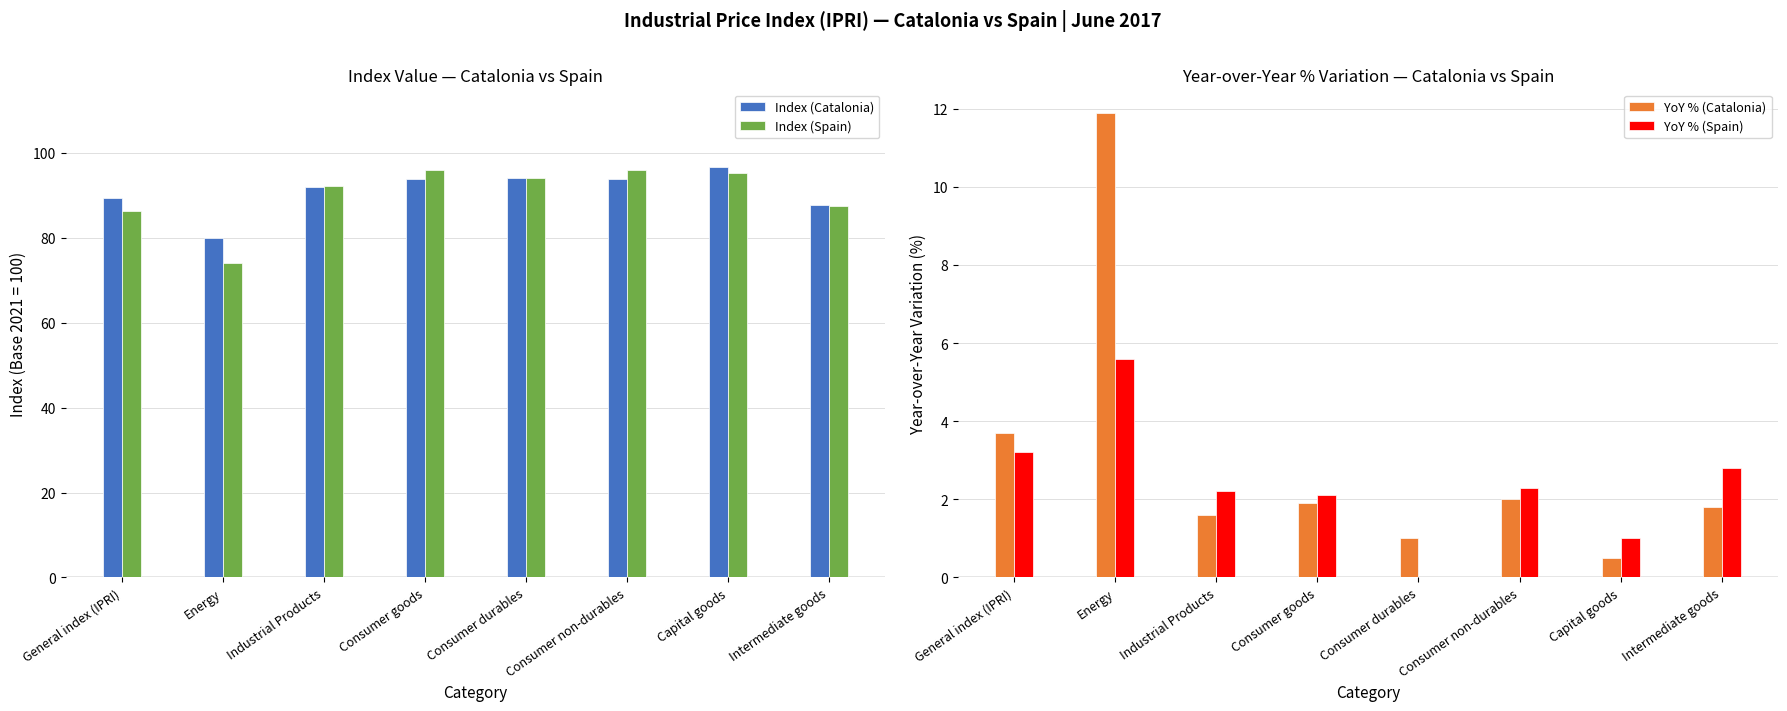

Reading right to left, what are all the values shown in this chart?

Index (Catalonia): Intermediate goods=87.8	Capital goods=96.6	Consumer non-durables=93.8	Consumer durables=94.2	Consumer goods=93.8	Industrial Products=91.9	Energy=79.9	General index (IPRI)=89.3
Index (Spain): Intermediate goods=87.6	Capital goods=95.4	Consumer non-durables=96.1	Consumer durables=94.0	Consumer goods=96.0	Industrial Products=92.3	Energy=74.1	General index (IPRI)=86.3
YoY % (Catalonia): Intermediate goods=1.8	Capital goods=0.5	Consumer non-durables=2.0	Consumer durables=1.0	Consumer goods=1.9	Industrial Products=1.6	Energy=11.9	General index (IPRI)=3.7
YoY % (Spain): Intermediate goods=2.8	Capital goods=1.0	Consumer non-durables=2.3	Consumer durables=0.0	Consumer goods=2.1	Industrial Products=2.2	Energy=5.6	General index (IPRI)=3.2